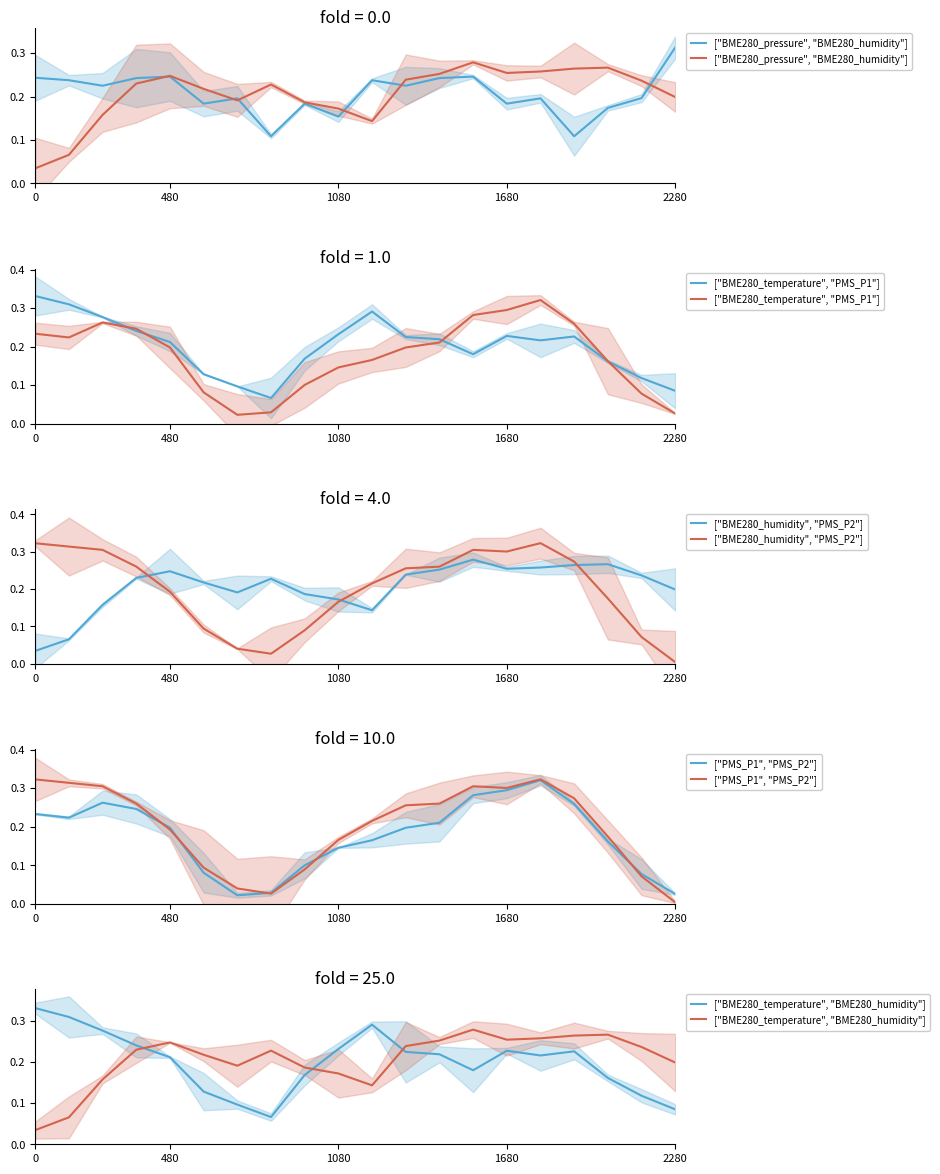

At which category is the sum across all series the highest?

15